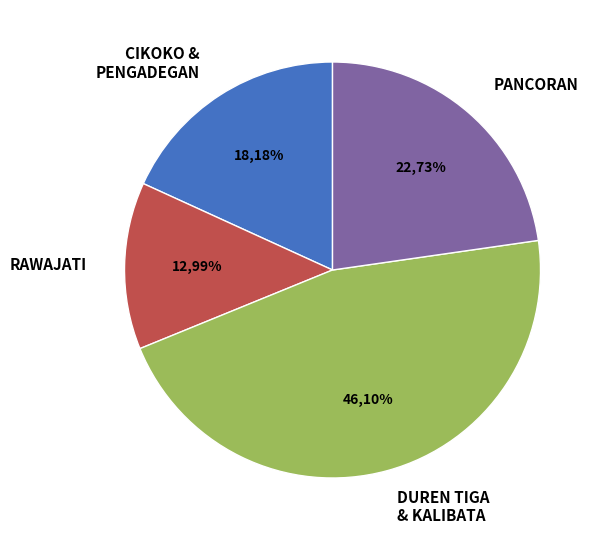

The SDN DUREN TIGA 14 PG. slice represents 11% of the pie. True or false?

False